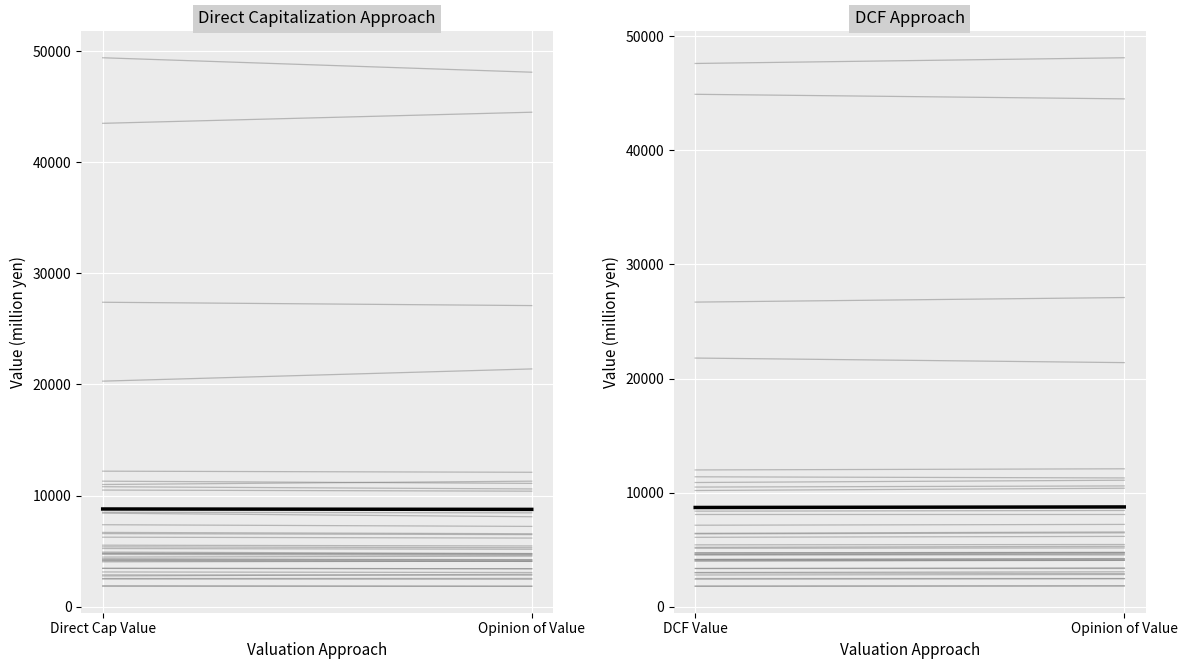

Which has a higher value, Direct Cap Value or Opinion of Value?

Direct Cap Value